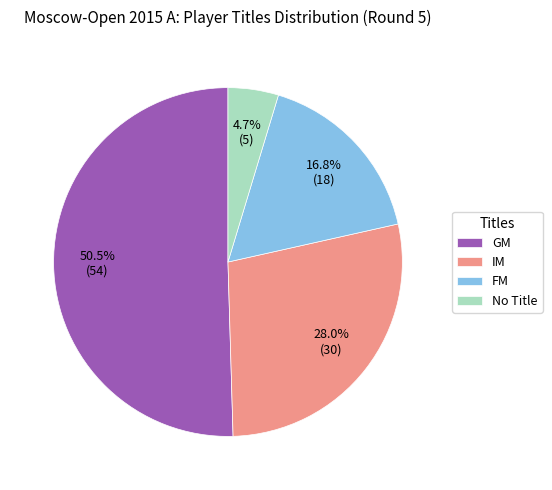

Between FM and GM, which is larger?

GM